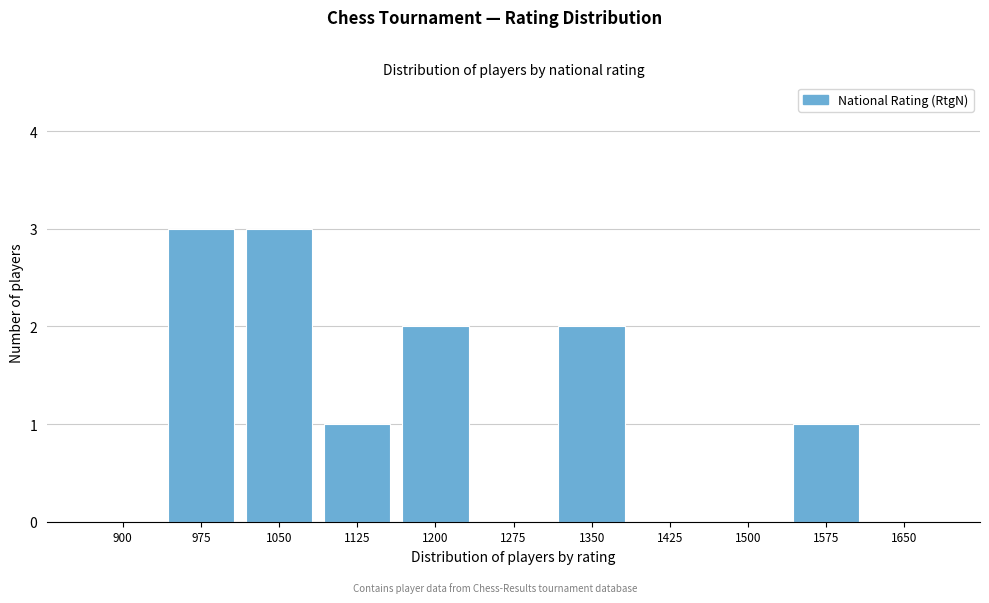

Reading left to right, list all the values displayed in this chart.

900=0	975=3	1050=3	1125=1	1200=2	1275=0	1350=2	1425=0	1500=0	1575=1	1650=0